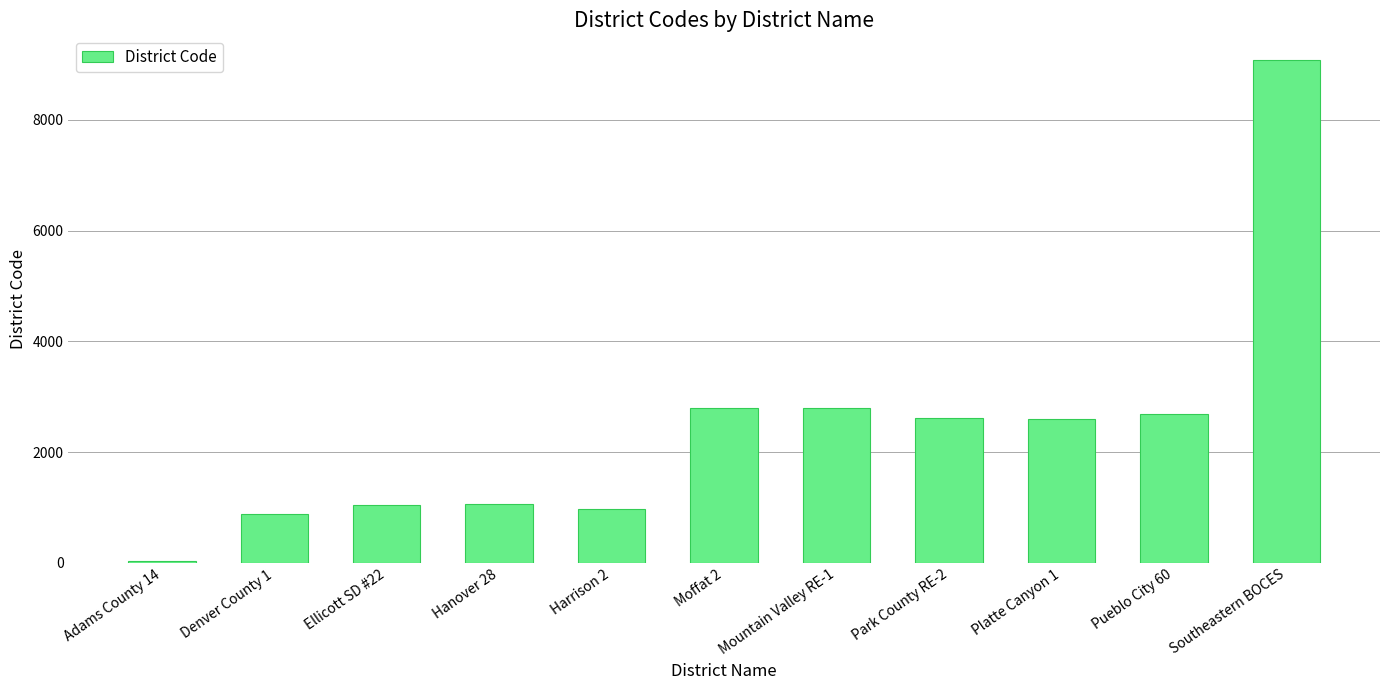

What is the label of the 3rd bar from the left?

Ellicott SD #22